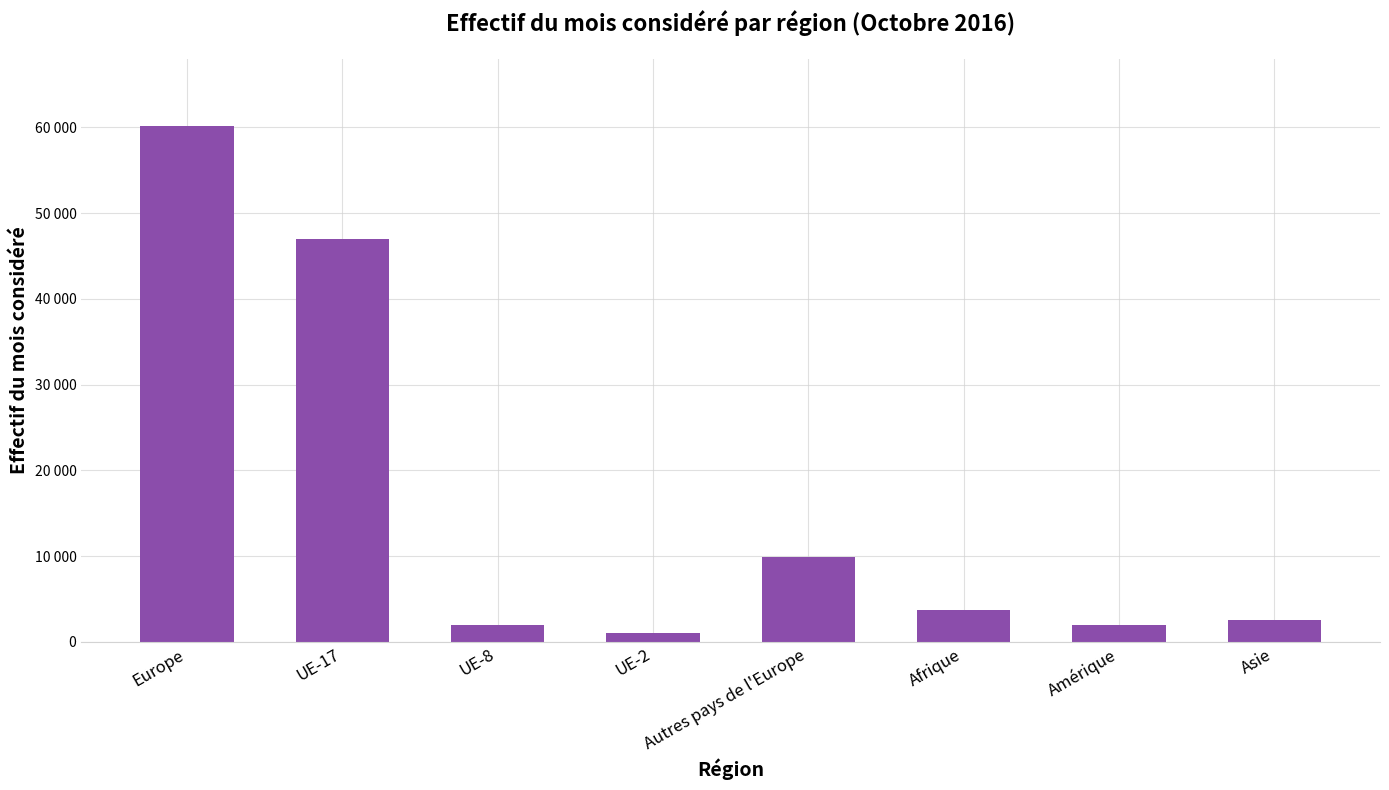

Which label corresponds to the smallest value in the chart?

UE-2